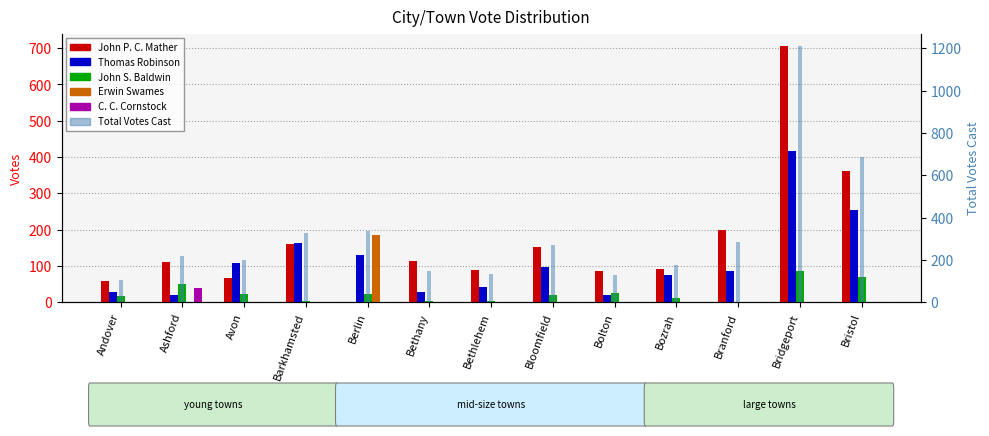

What is the greatest value displayed?

1209